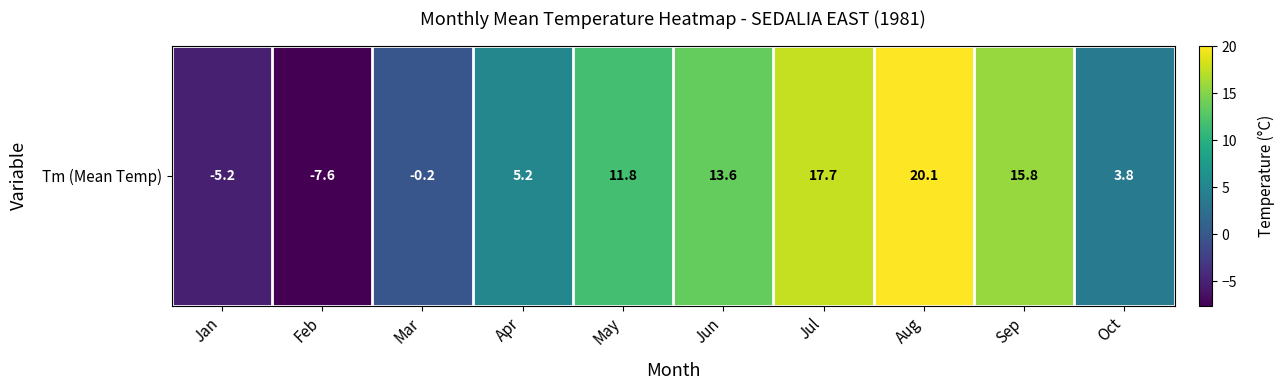

Rank the categories by value from lowest to highest.

Feb, Jan, Mar, Oct, Apr, May, Jun, Sep, Jul, Aug